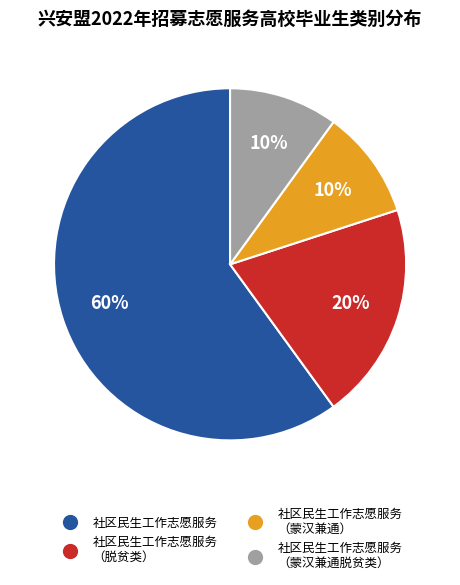

To the nearest percent, what is the average slice percentage?

25%